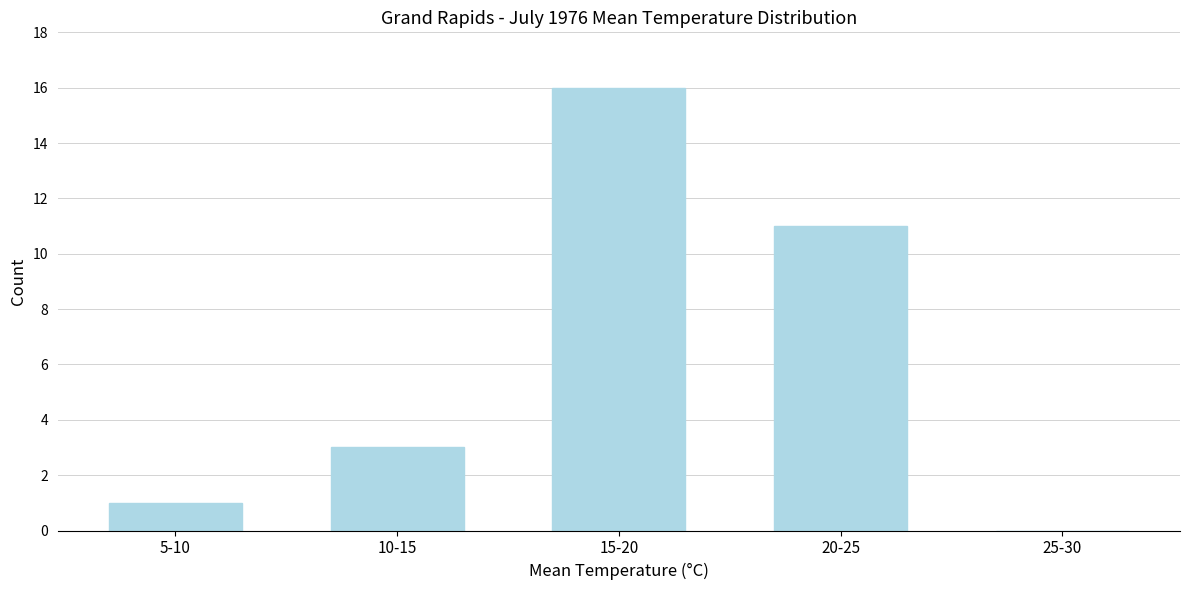

Reading left to right, what are all the values shown in this chart?

5-10=1	10-15=3	15-20=16	20-25=11	25-30=0